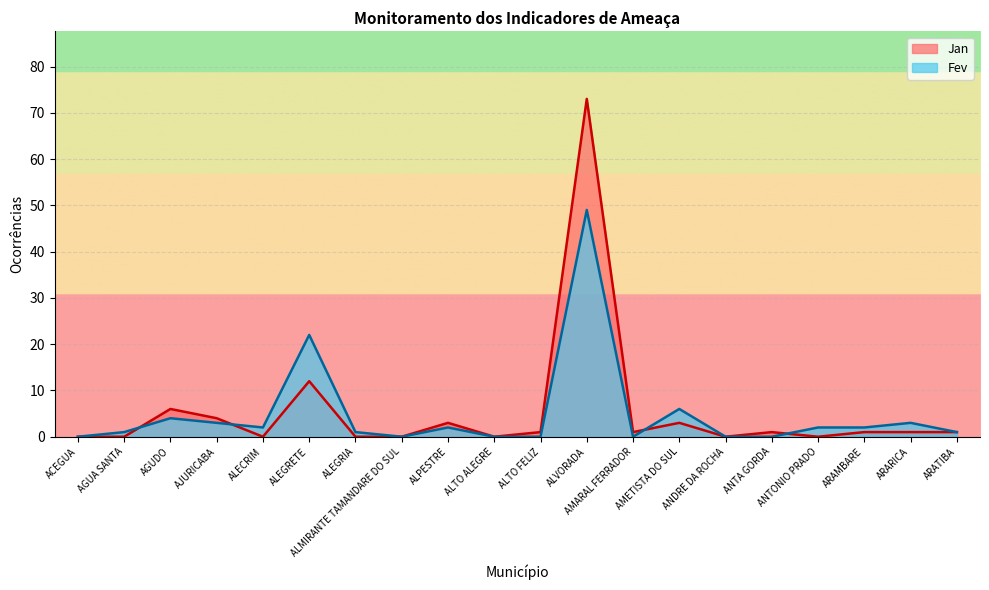

Rank the series at ARARICA from lowest to highest value.

Jan, Fev